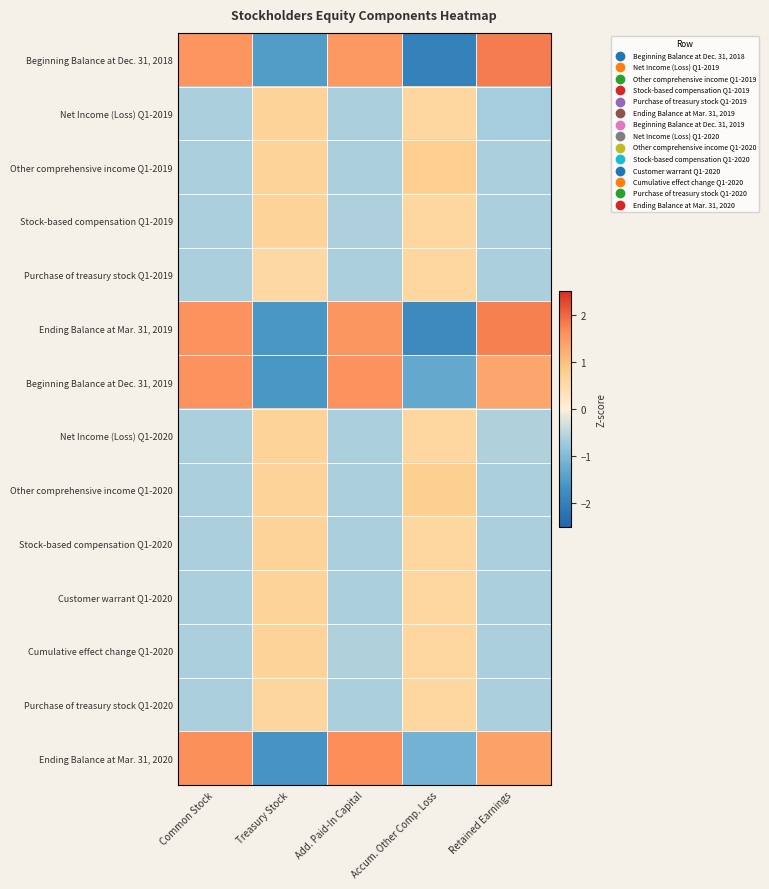

What is the difference between the highest and lowest values at Add. Paid-In Capital?

2.3